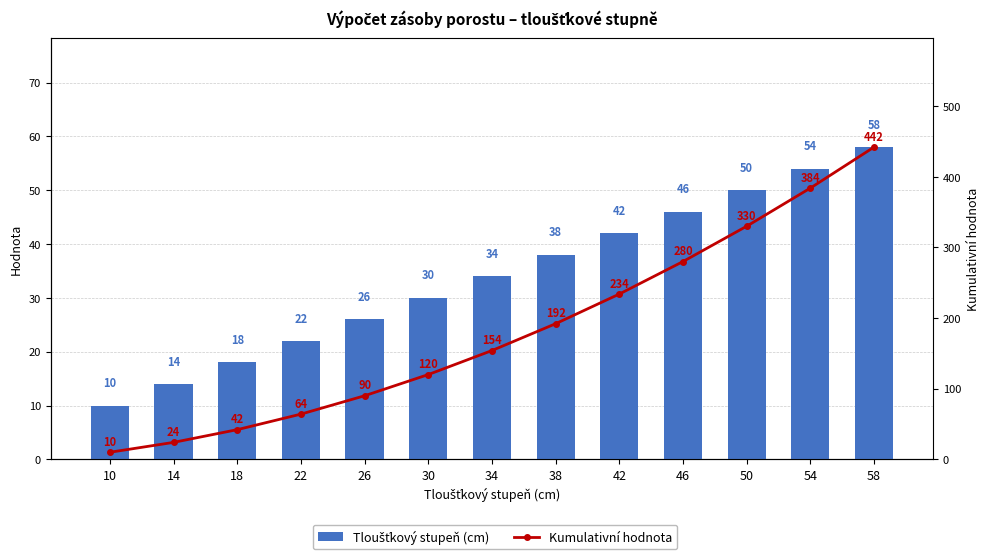

Reading right to left, list all the values displayed in this chart.

Tloušťkový stupeň (cm): 58=58	54=54	50=50	46=46	42=42	38=38	34=34	30=30	26=26	22=22	18=18	14=14	10=10
Kumulativní hodnota: 58=442	54=384	50=330	46=280	42=234	38=192	34=154	30=120	26=90	22=64	18=42	14=24	10=10